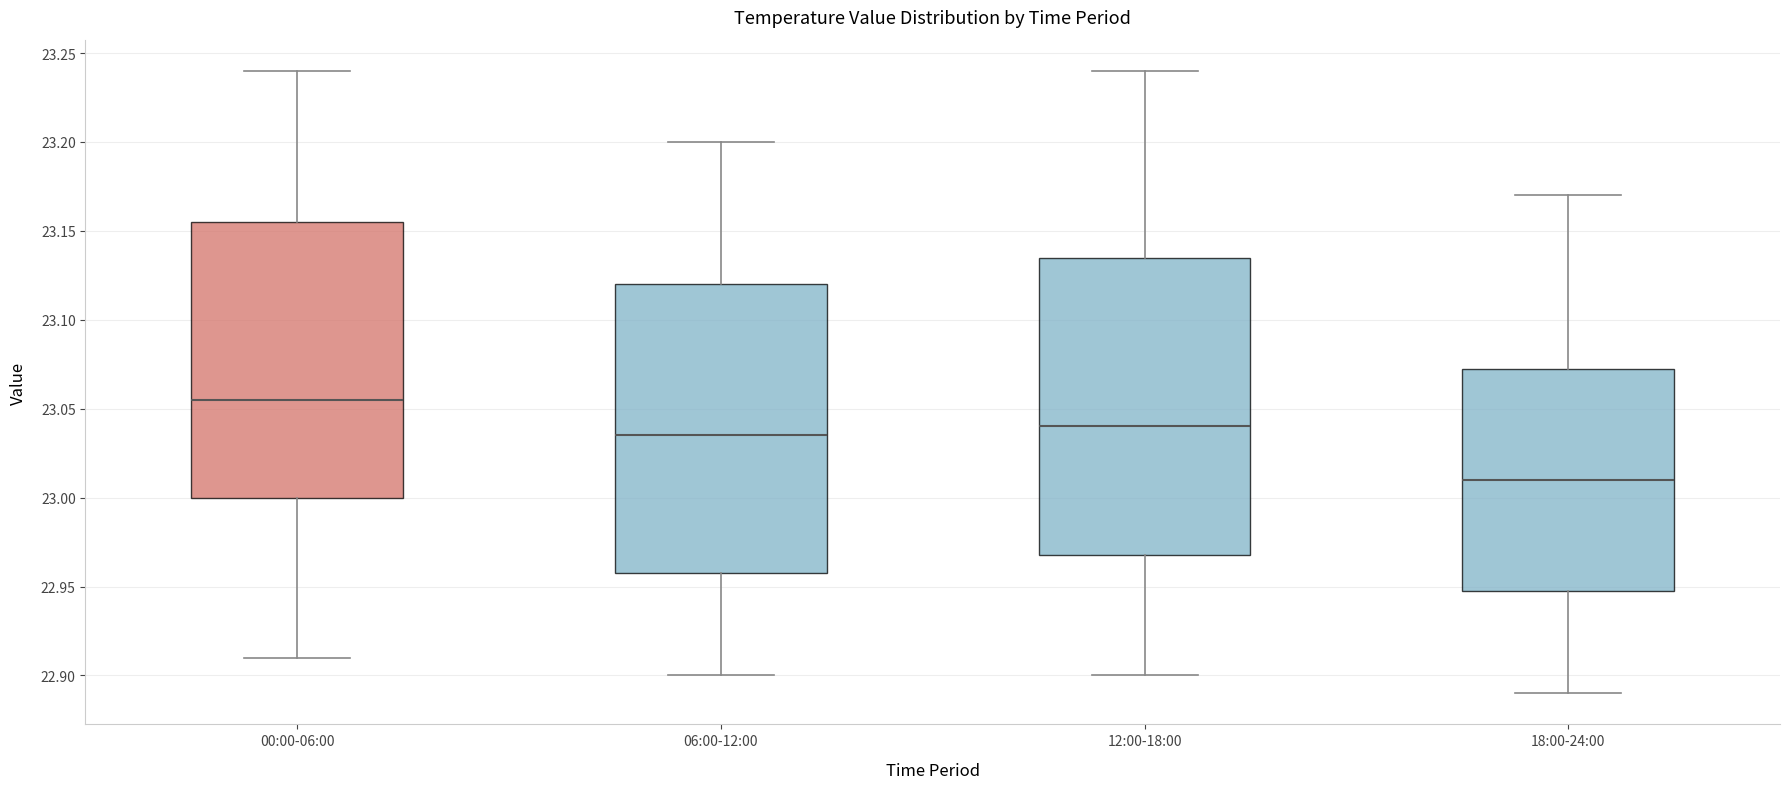

Which box's median line is the lowest?

18:00-24:00